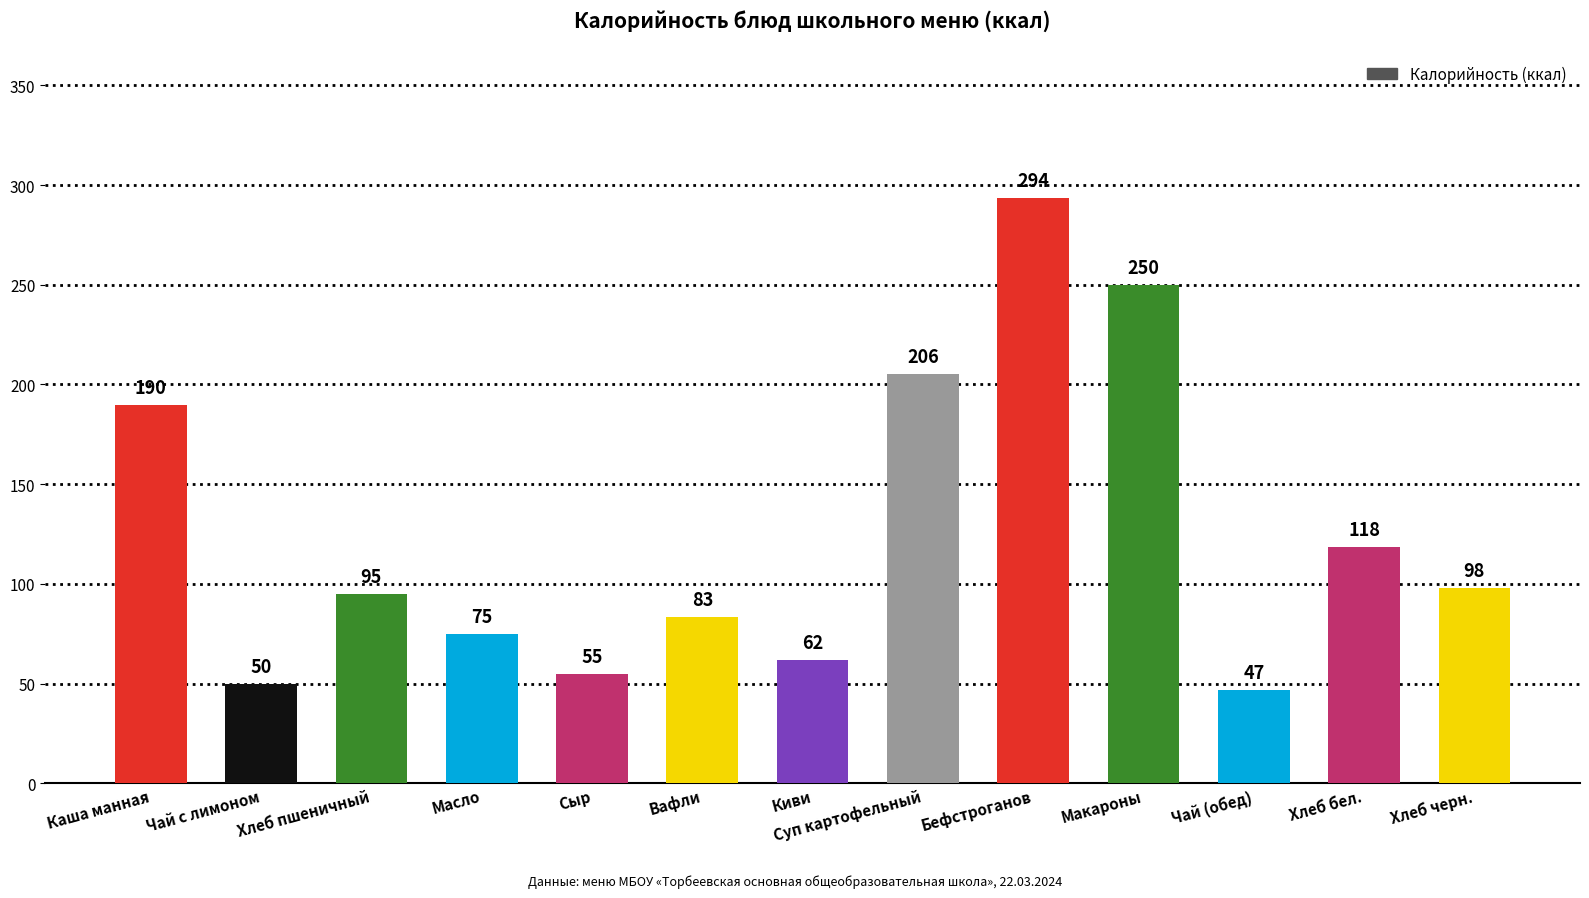

What is the difference between the maximum and minimum values?

246.5